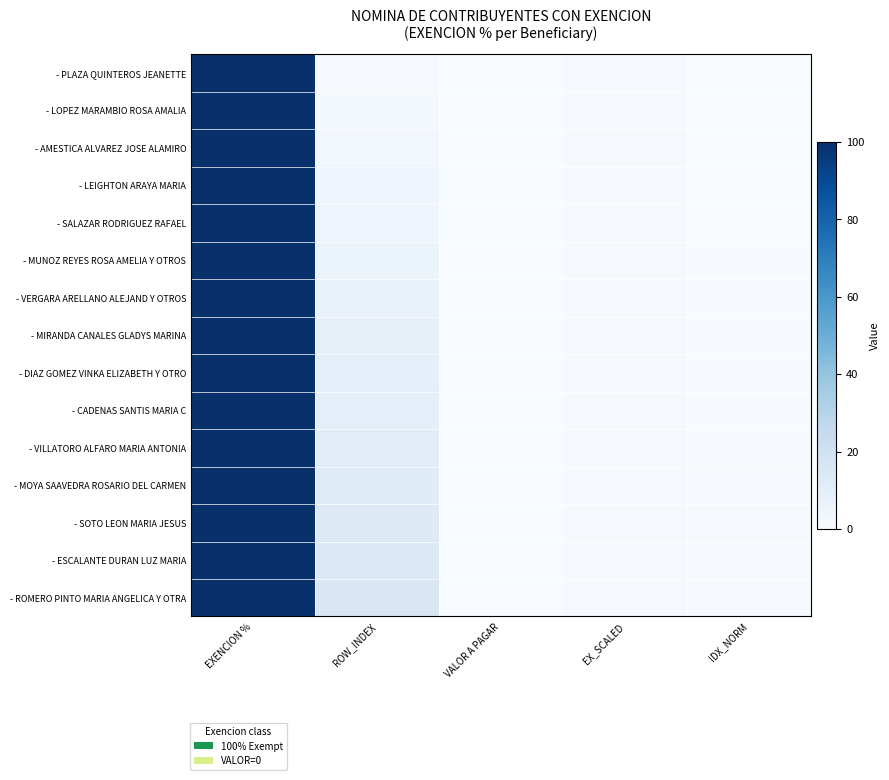

Which series has the largest range (max minus min)?

- PLAZA QUINTEROS JEANETTE